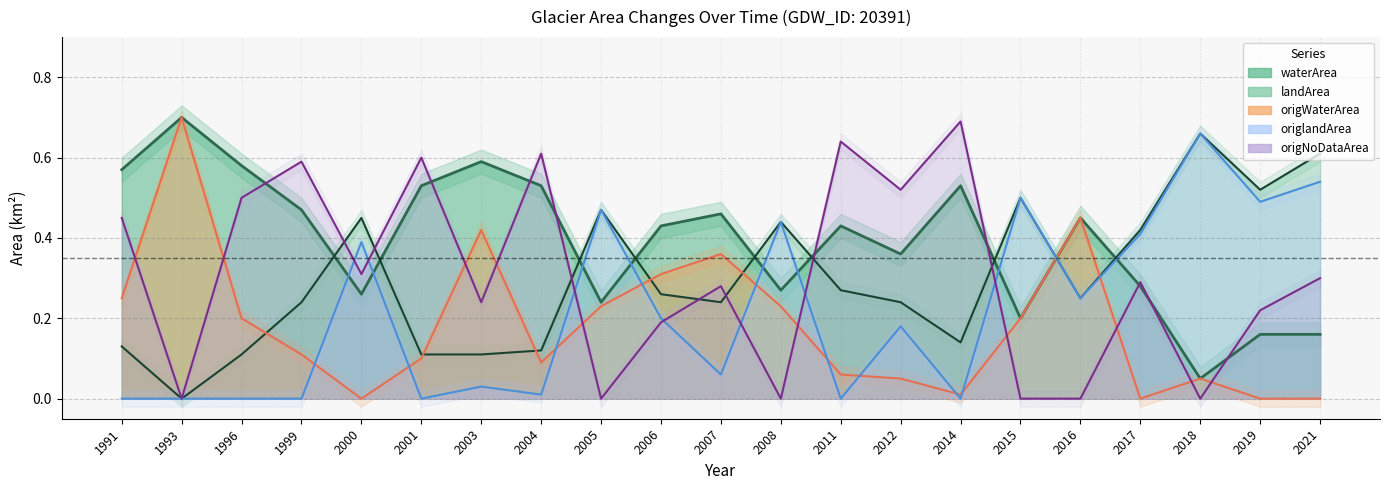

What is the difference between the origWaterArea (line) values at 1996 and 1993?

0.5